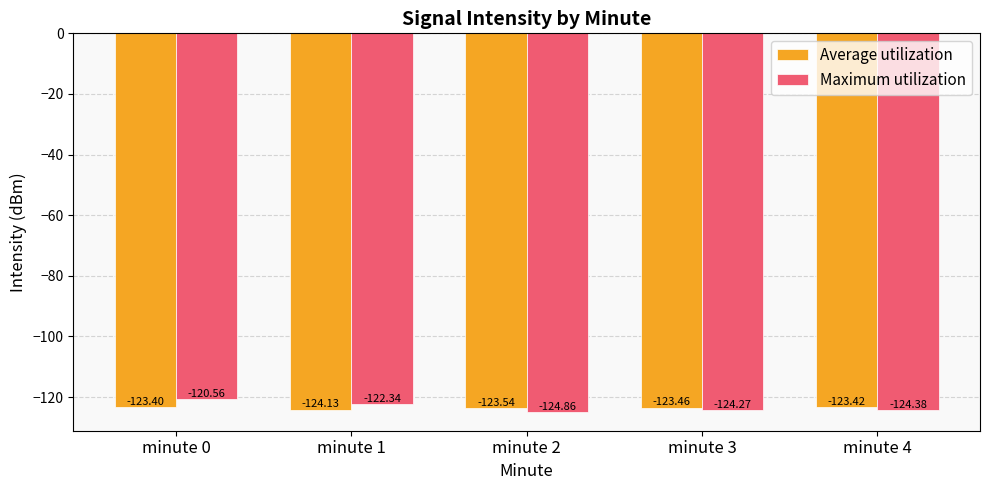

How many bars are there in total?

10